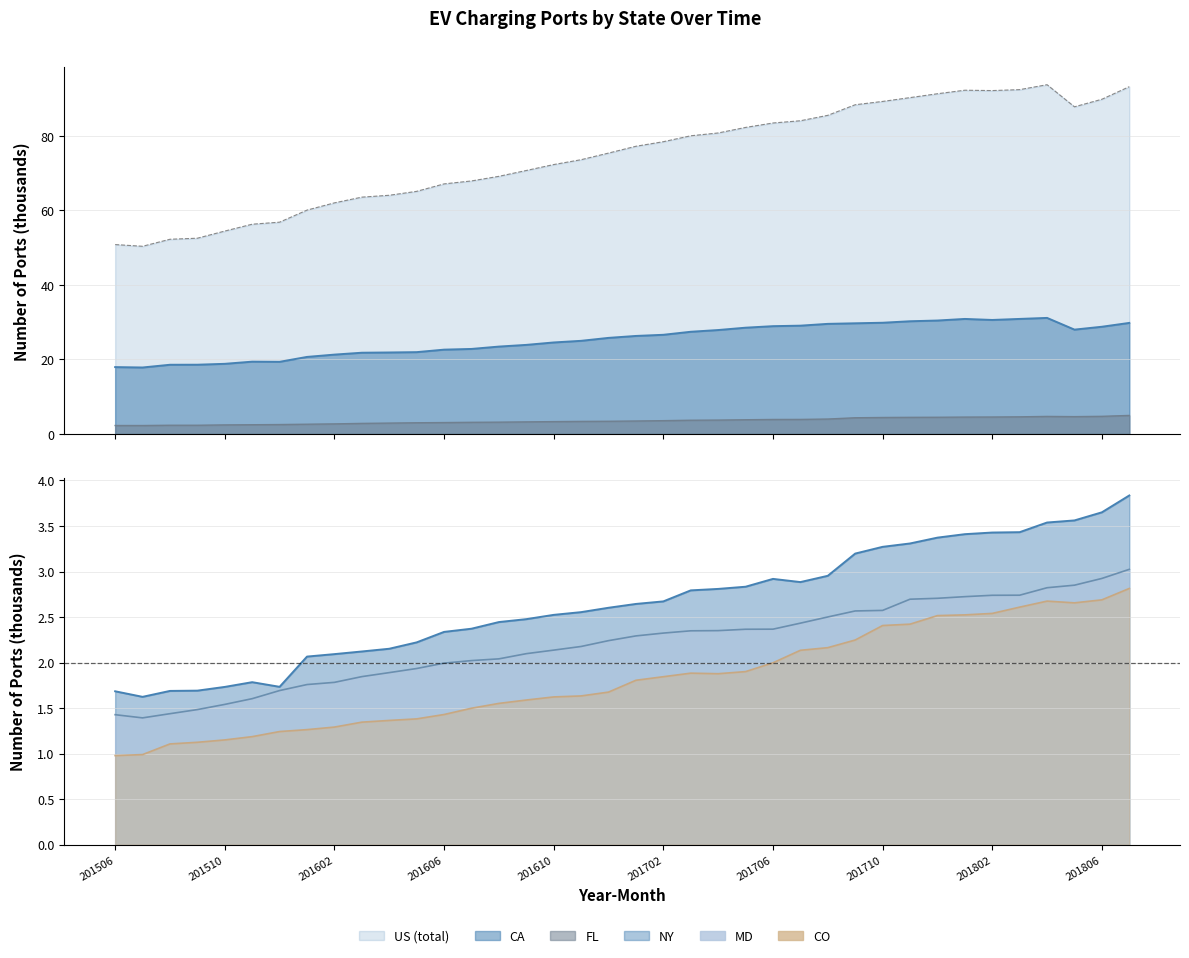

In NY, how many points are lower than both neighbors (excluding endpoints)?

3